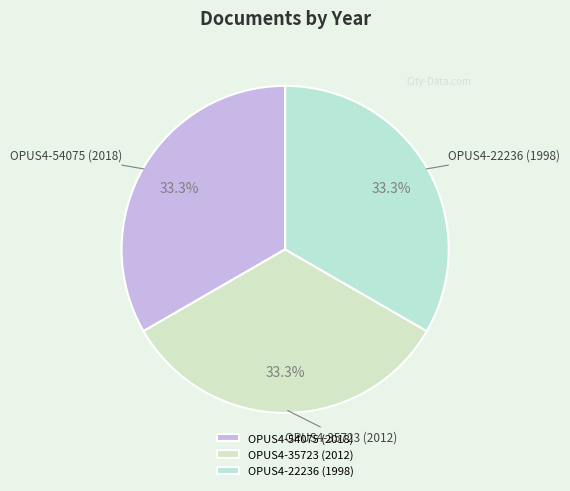

Is there a majority slice in this chart?

No